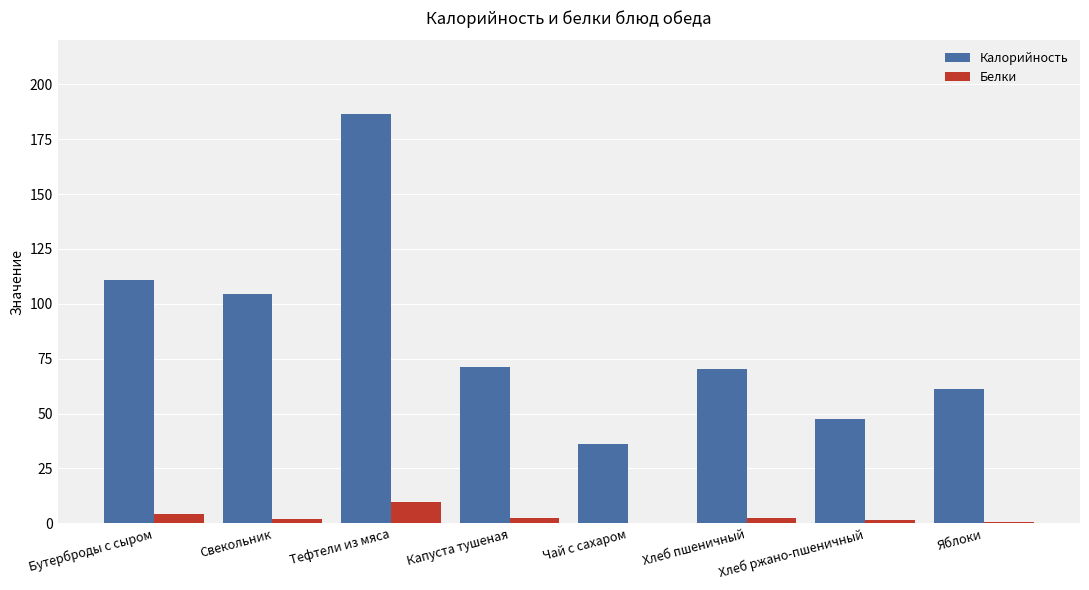

The Калорийность series shows 186.6 at Тефтели из мяса. True or false?

True